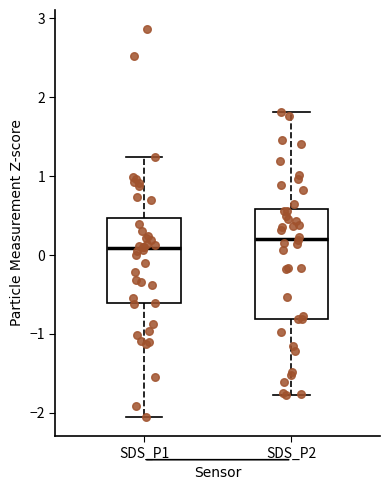

Reading left to right, transcribe this box plot: for each box, give where its median line is, the range the box spans, and where its two whiskers end, as read against the y-axis. The values are not printed on the chart, so give them approximately, as read against the axis.

SDS_P1: median 0.1, box -0.6 to 0.5, whiskers -2.0 to 1.2
SDS_P2: median 0.2, box -0.8 to 0.6, whiskers -1.8 to 1.8